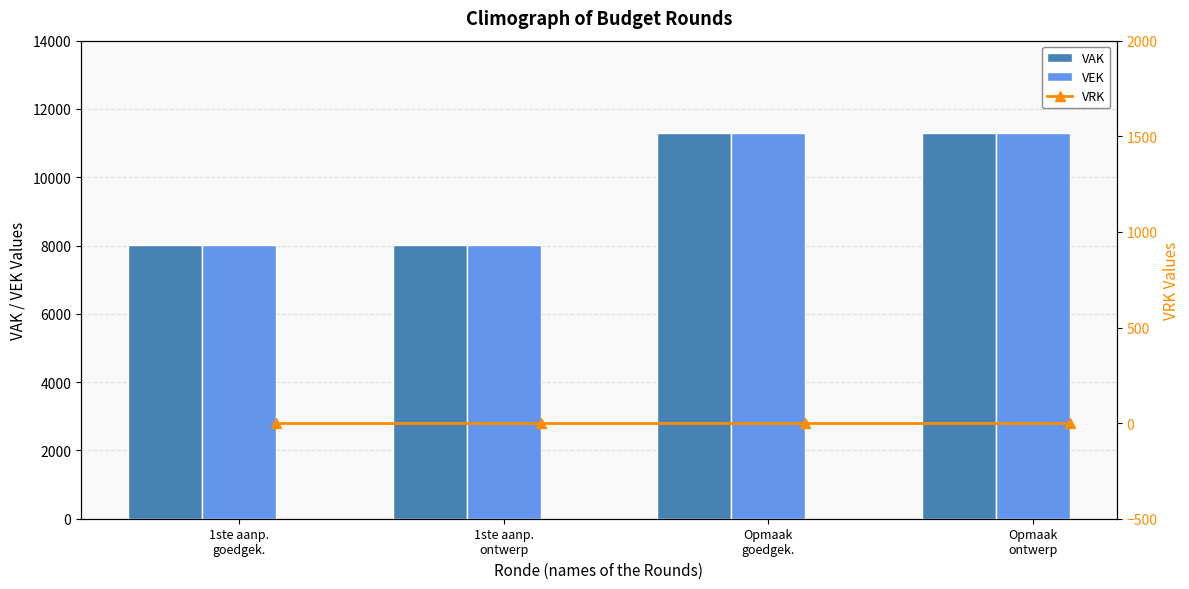

What is the average value of the VEK series?

9668